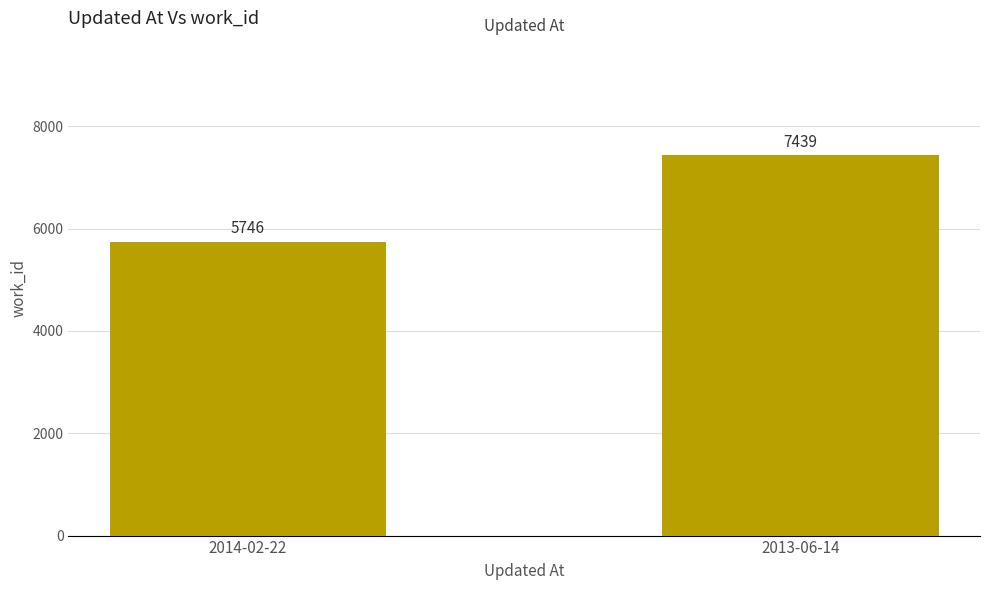

Between 2014-02-22 and 2013-06-14, which is larger?

2013-06-14